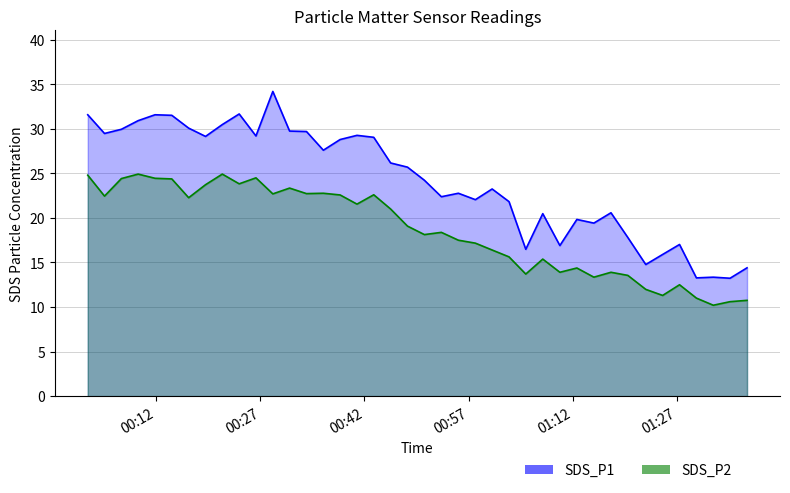

How many data points in SDS_P2 are less than 19?

20